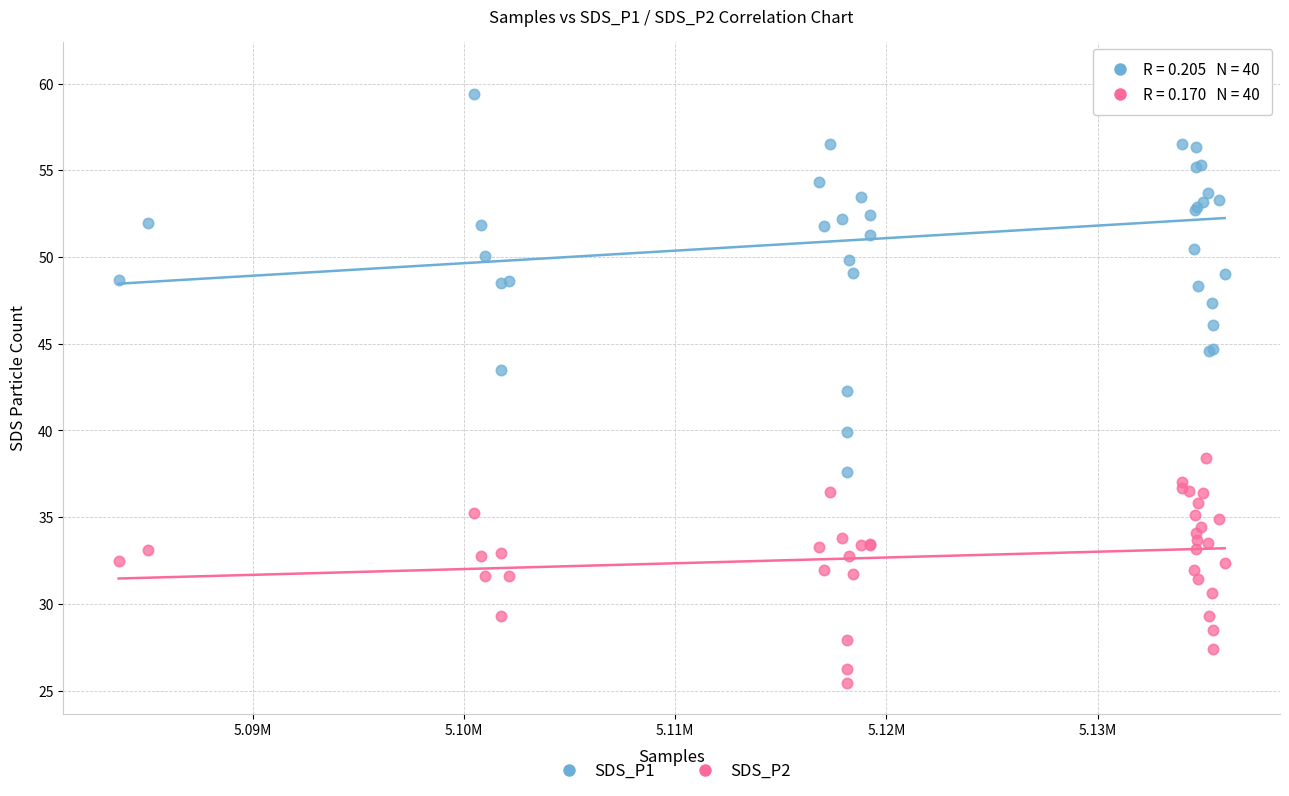

Which series contains the lowest Y value?

SDS_P2